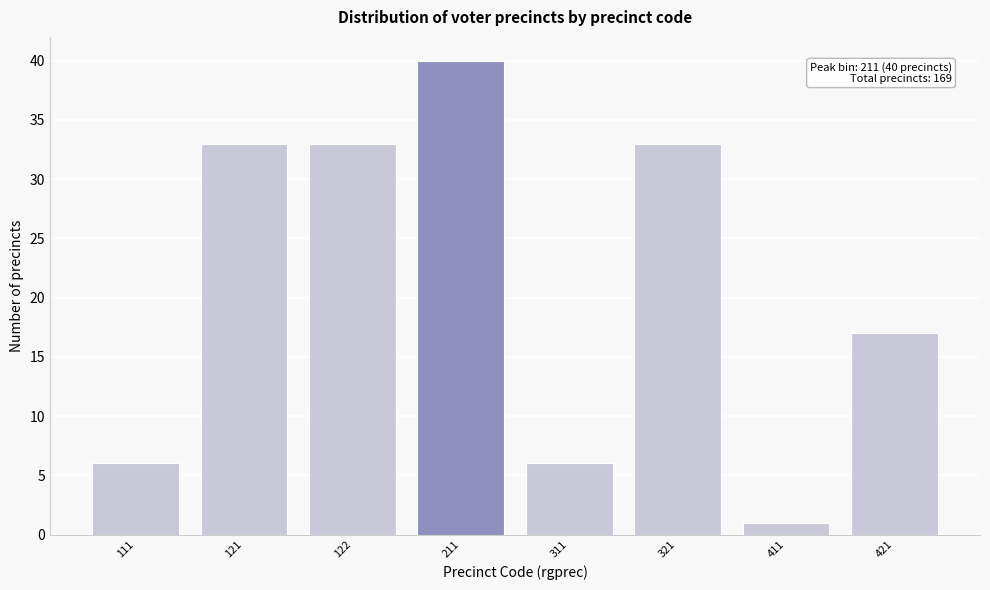

Reading right to left, extract all data points from this chart.

17	1	33	6	40	33	33	6